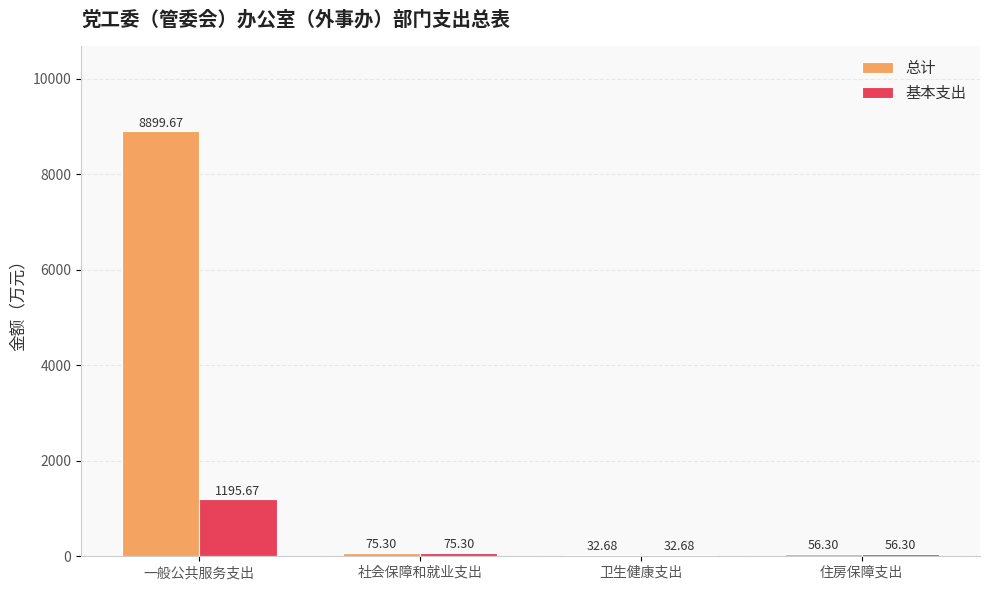

What is the sum of all 基本支出 values?

1360.0